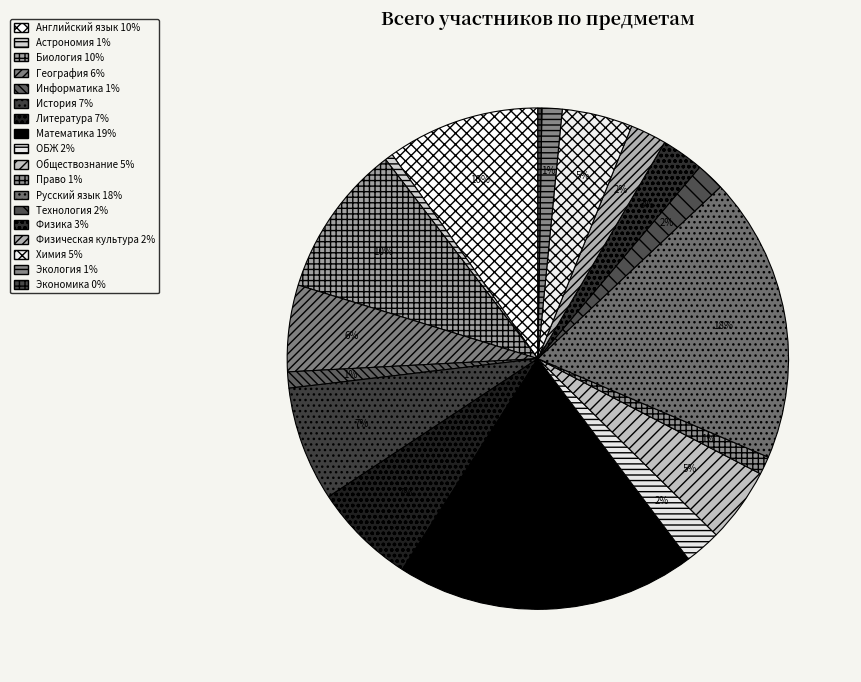

Which has a higher value, Биология or Физика?

Биология